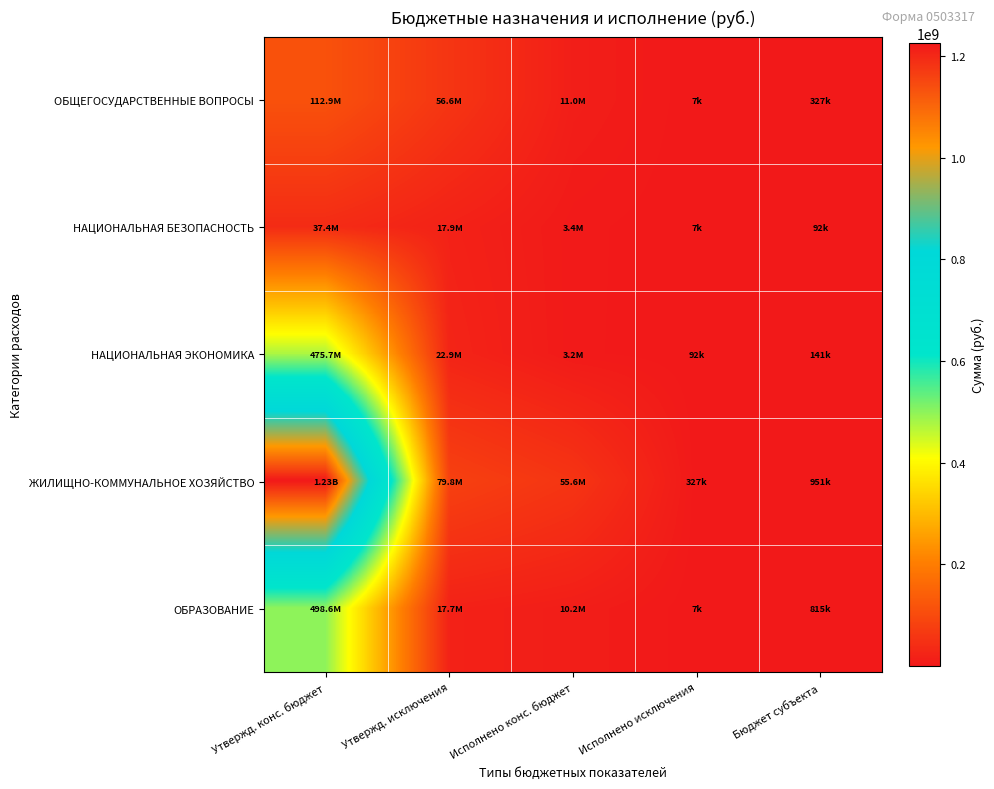

Rank the series by their maximum value, from lowest to highest.

НАЦИОНАЛЬНАЯ БЕЗОПАСНОСТЬ, ОБЩЕГОСУДАРСТВЕННЫЕ ВОПРОСЫ, НАЦИОНАЛЬНАЯ ЭКОНОМИКА, ОБРАЗОВАНИЕ, ЖИЛИЩНО-КОММУНАЛЬНОЕ ХОЗЯЙСТВО